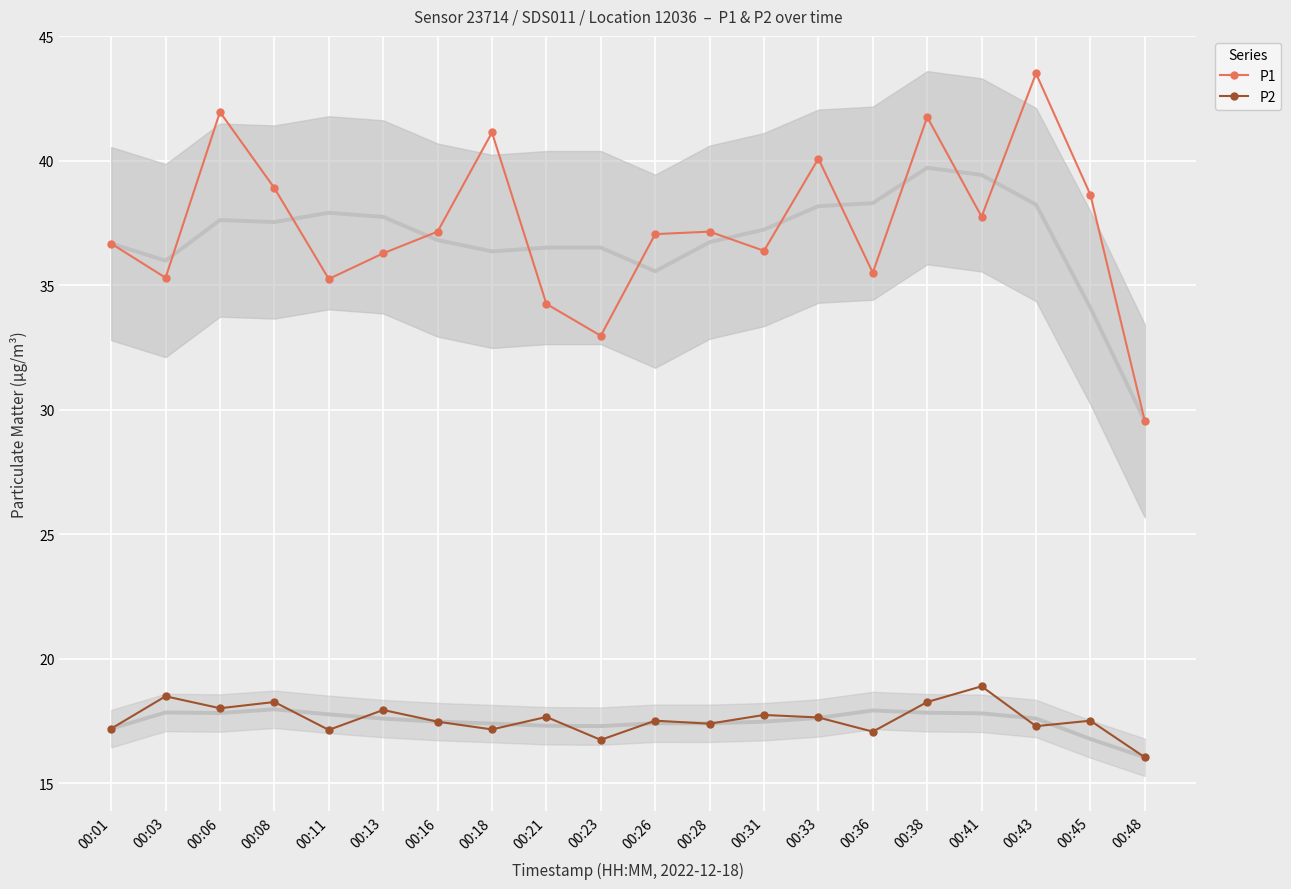

What is the maximum value shown in the chart?

43.5